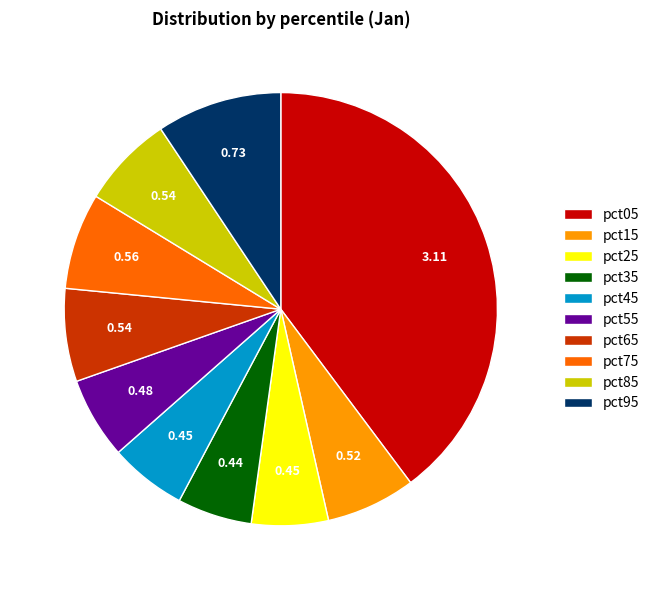

The pct05 slice represents 54% of the pie. True or false?

False